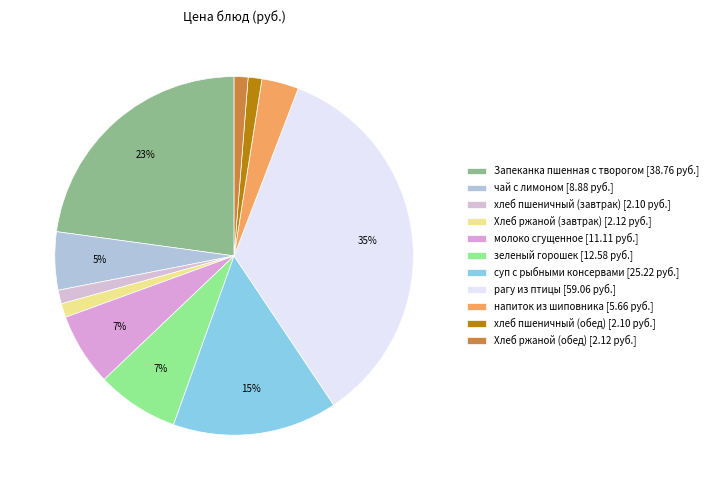

To the nearest percent, what portion does напиток из шиповника represent?

3%